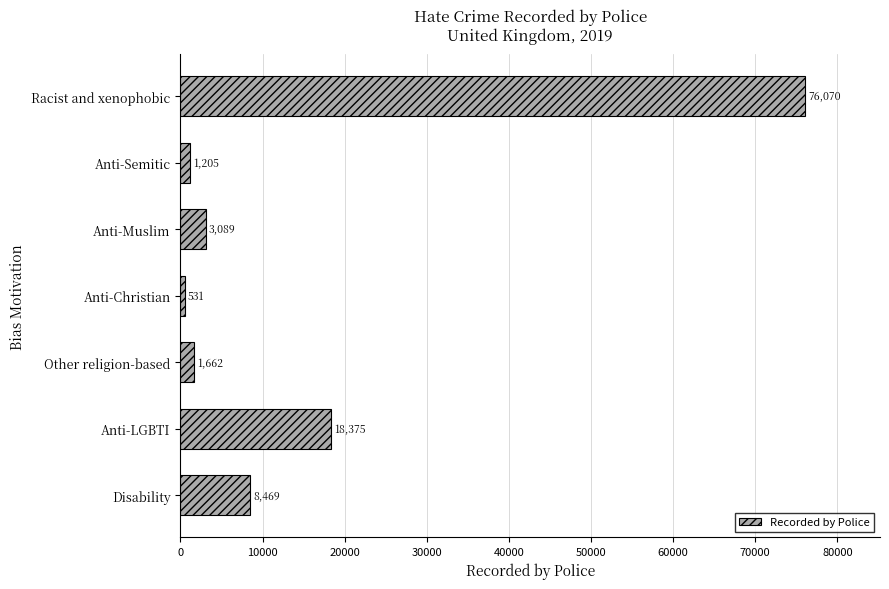

List the labels in order of value, largest first.

Racist and xenophobic, Anti-LGBTI, Disability, Anti-Muslim, Other religion-based, Anti-Semitic, Anti-Christian